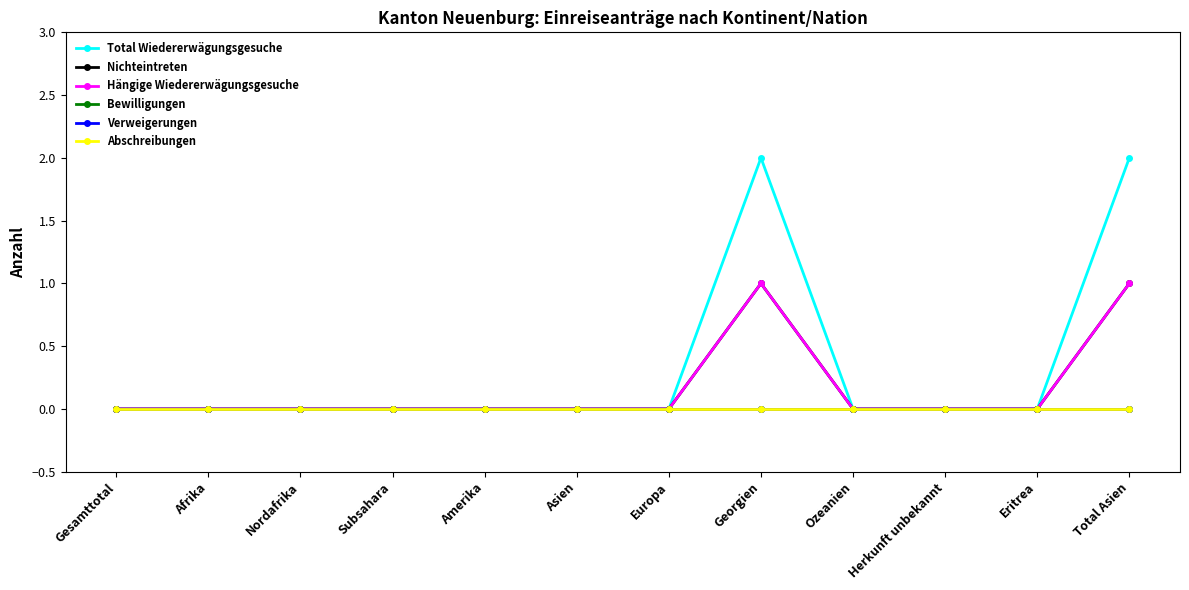

How many lines are shown in the chart?

6